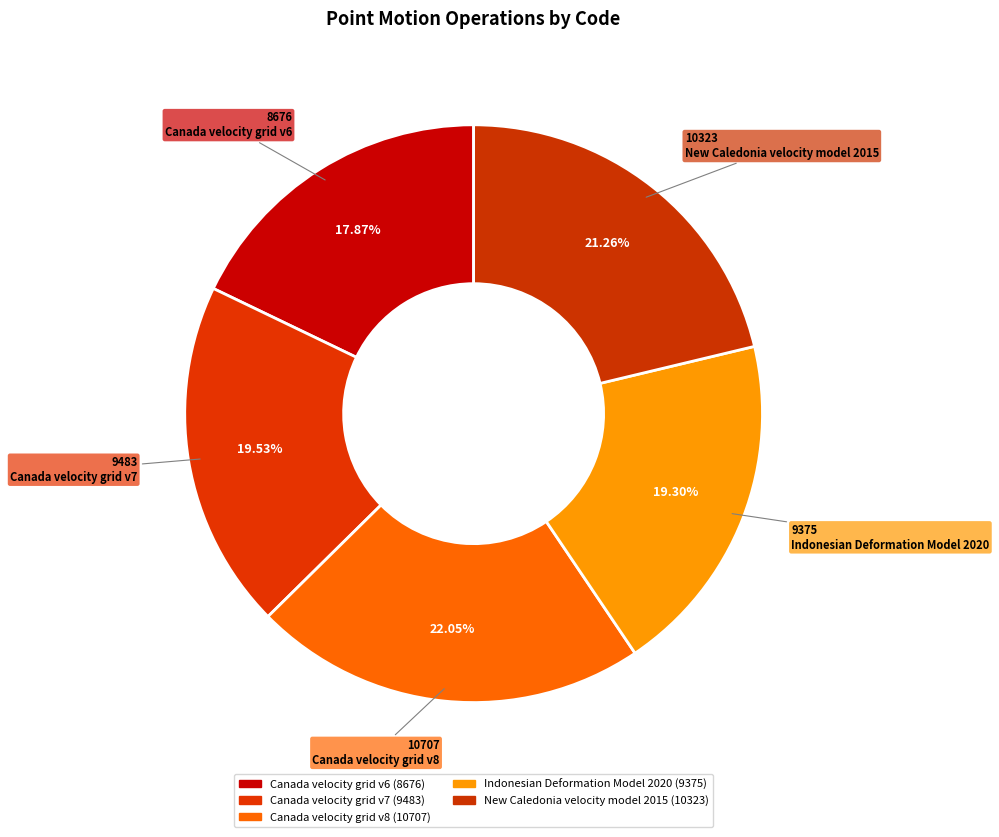

To the nearest percent, what is the difference between the New Caledonia velocity model 2015 and Indonesian Deformation Model 2020 slice percentages?

2%